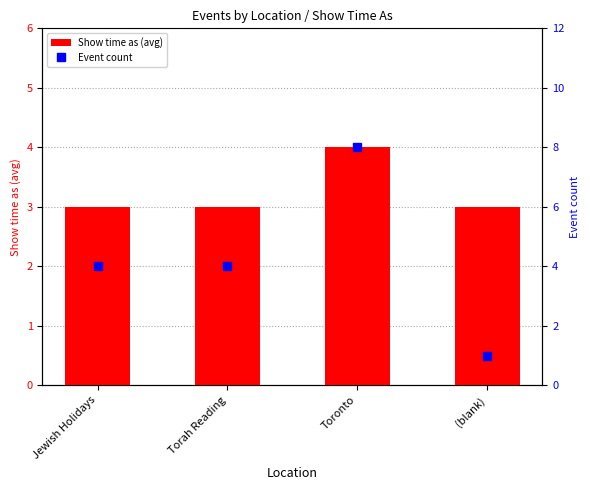

What is the label of the 4th bar from the right?

Jewish Holidays